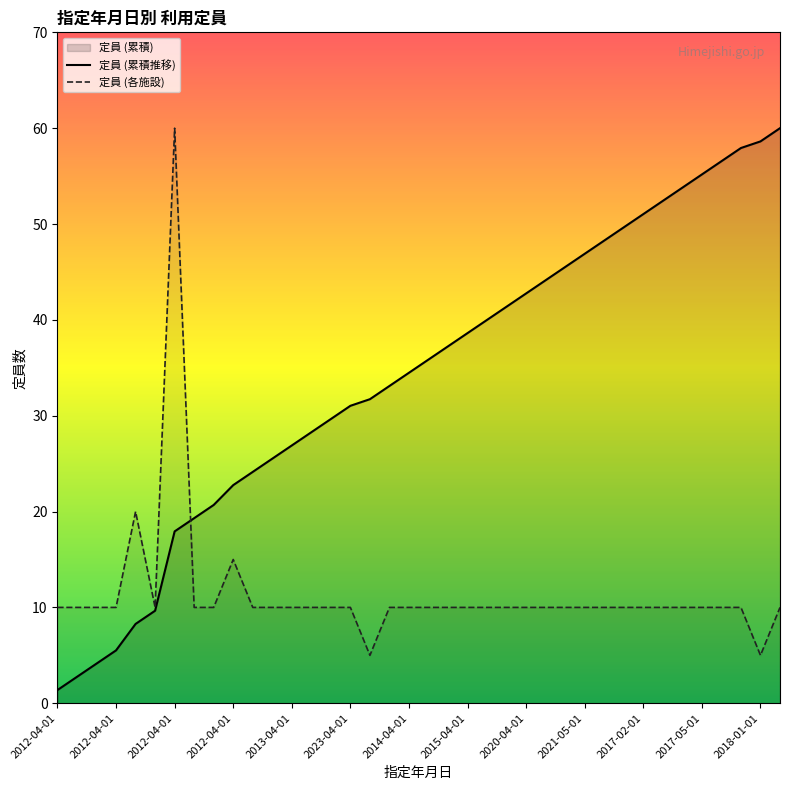

How many values in the 定員 (累積推移) series are below 35?

19